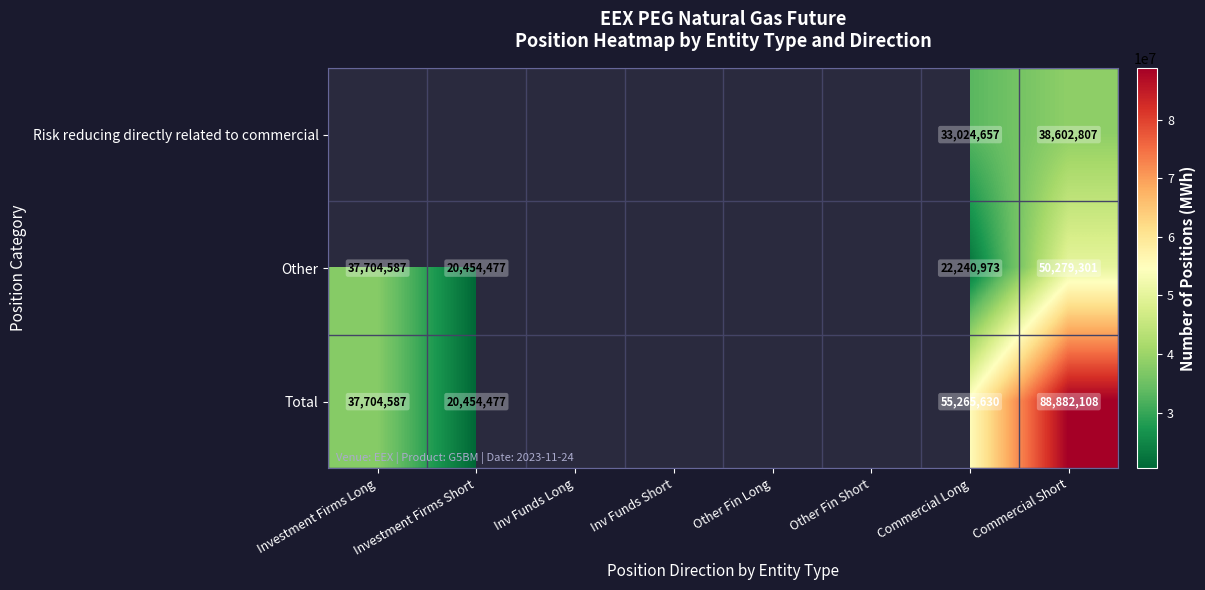

Is the value of Other at Investment Firms Short greater than the value of Risk reducing directly related to commercial at Commercial Short?

No